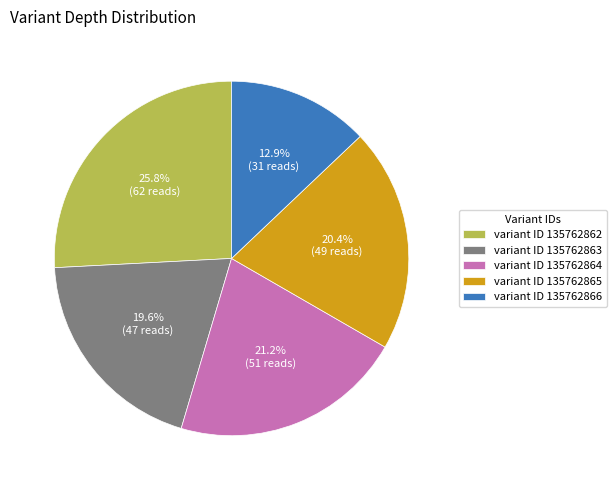

What percentage is NOT represented by variant ID 135762862?

74.2%